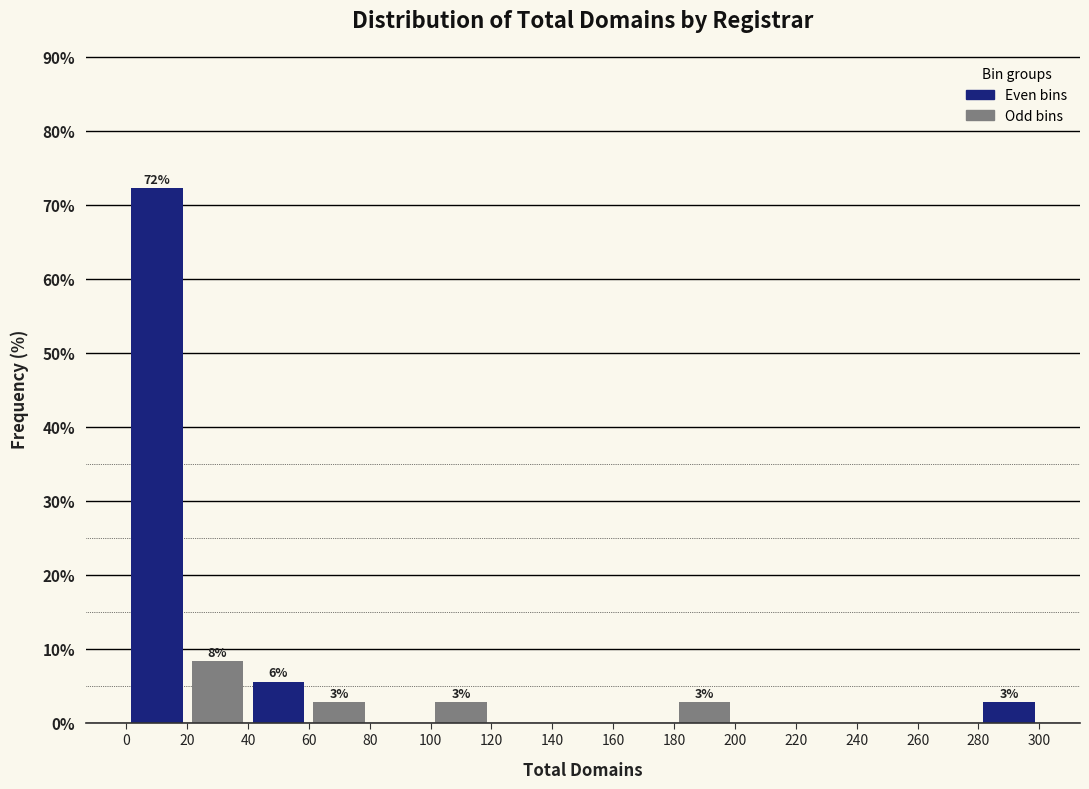

Over which range of the x-axis is the bar tallest?

0 to 20